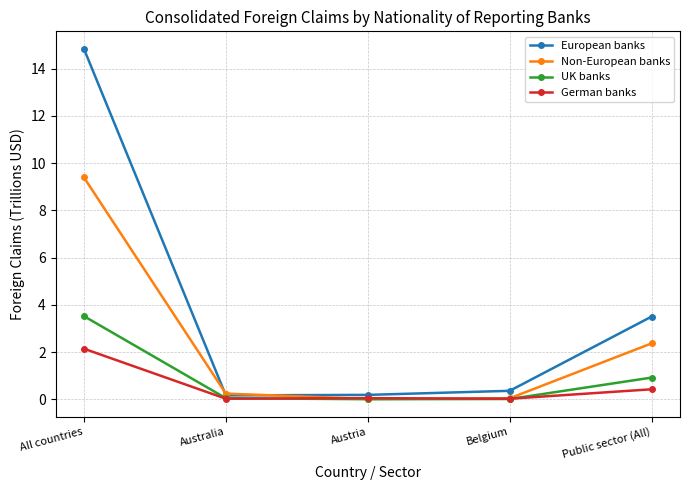

At which category is the sum across all series the highest?

All countries